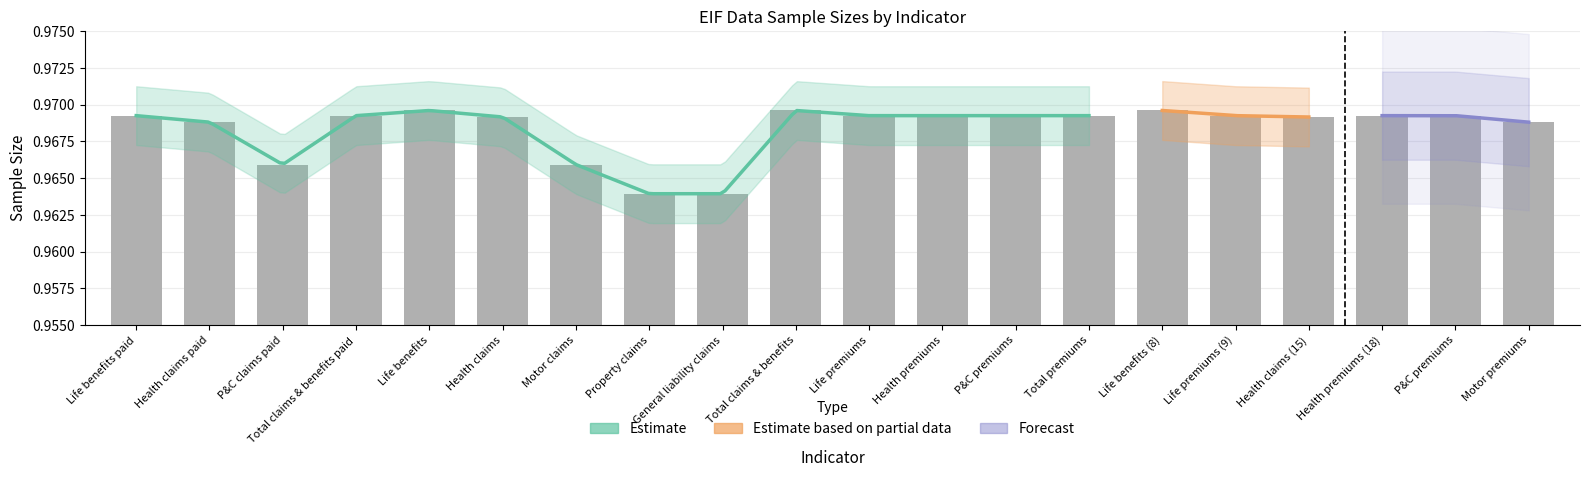

What is the average value?

1.0